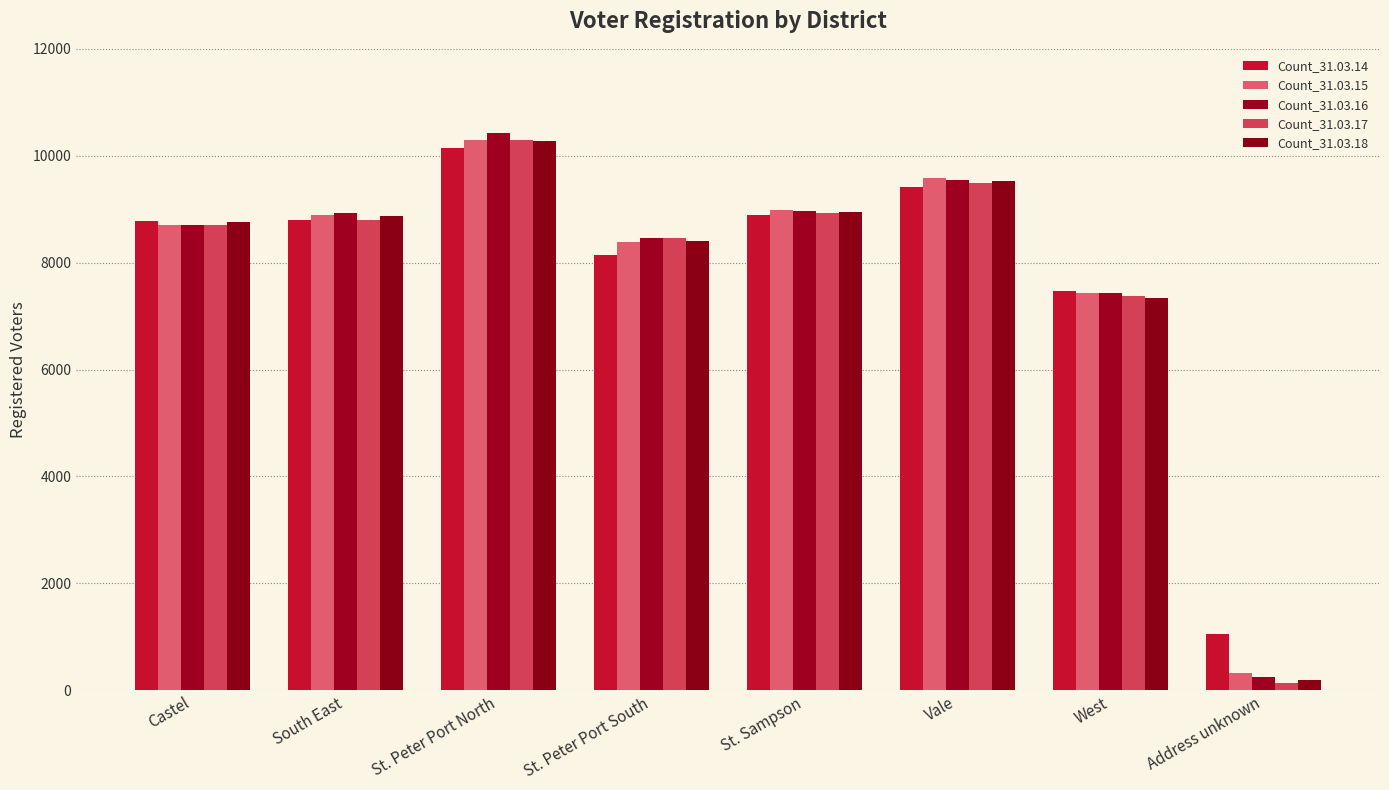

Which series has the largest total across all categories?

Count_31.03.16